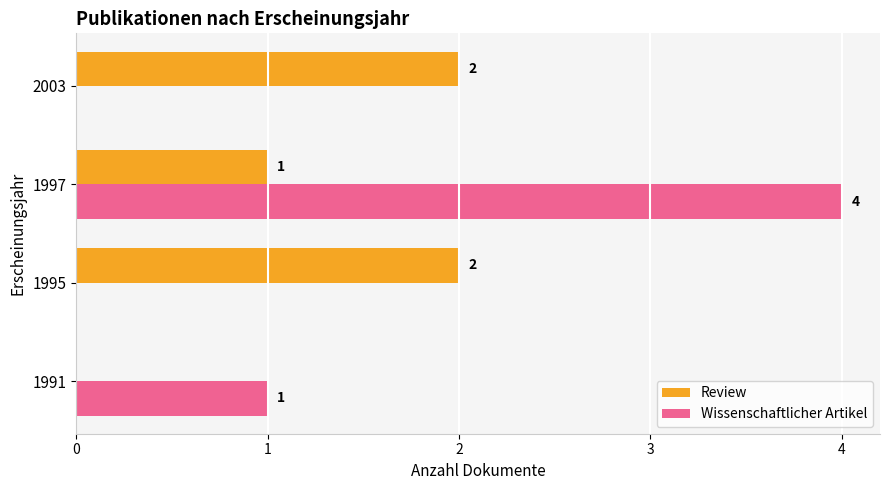

What is the maximum value for Wissenschaftlicher Artikel?

4